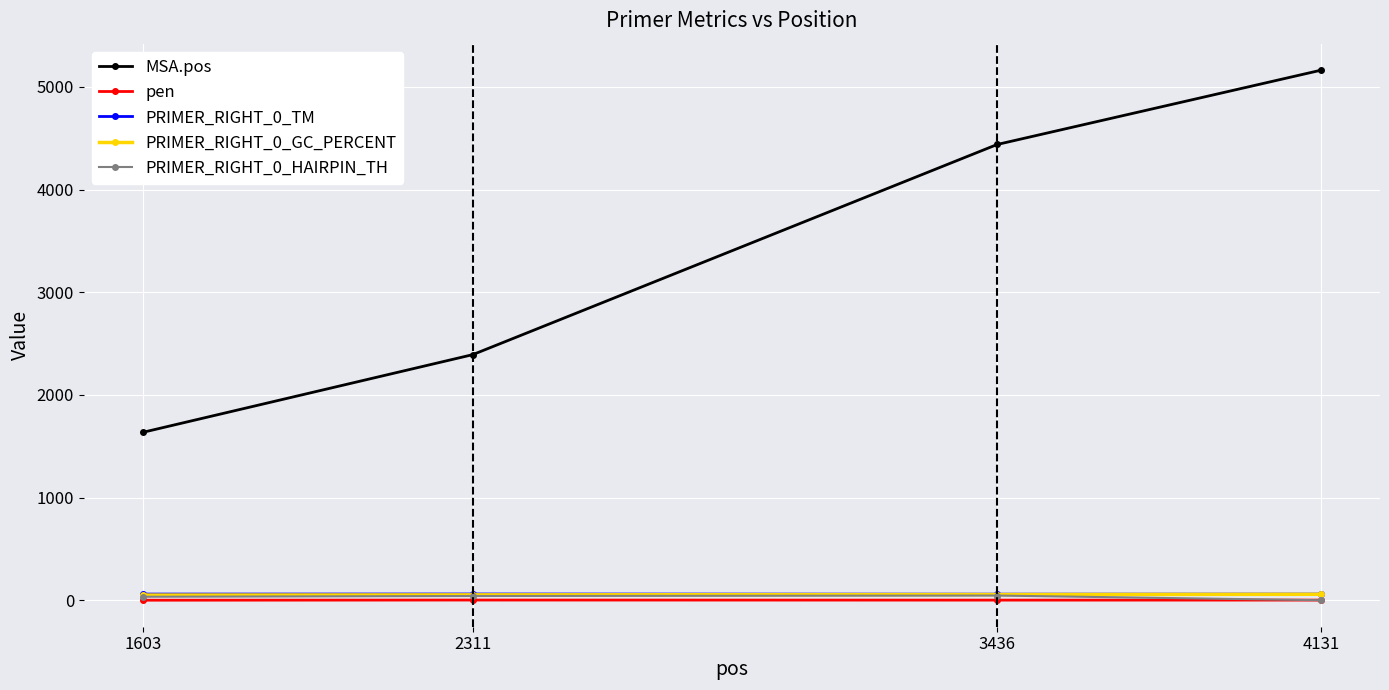

What is the highest value of the MSA.pos series?

5163.0